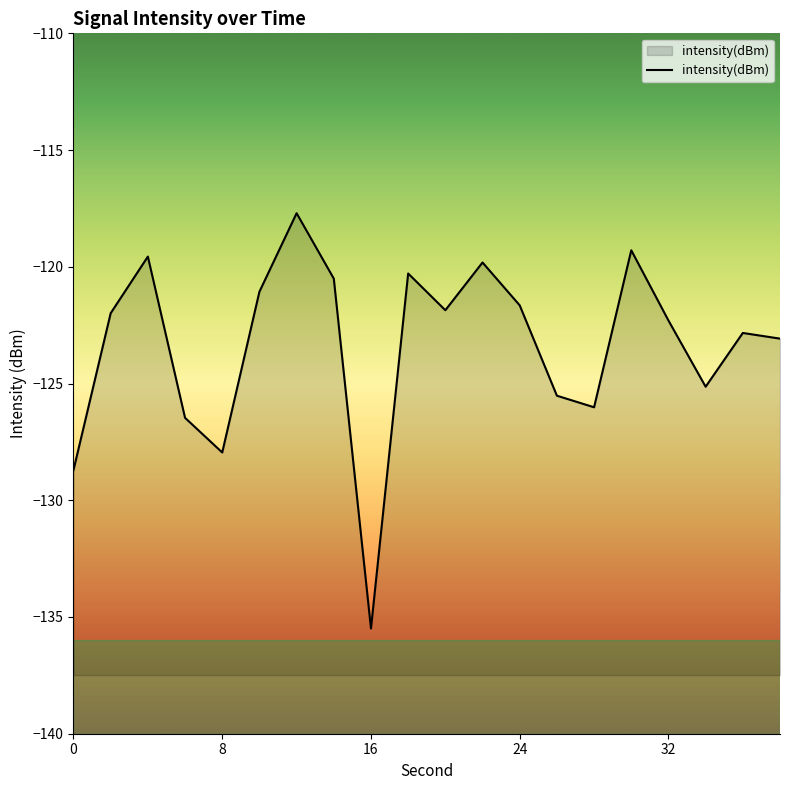

True or false: the data shows -121.7 at 24.

True